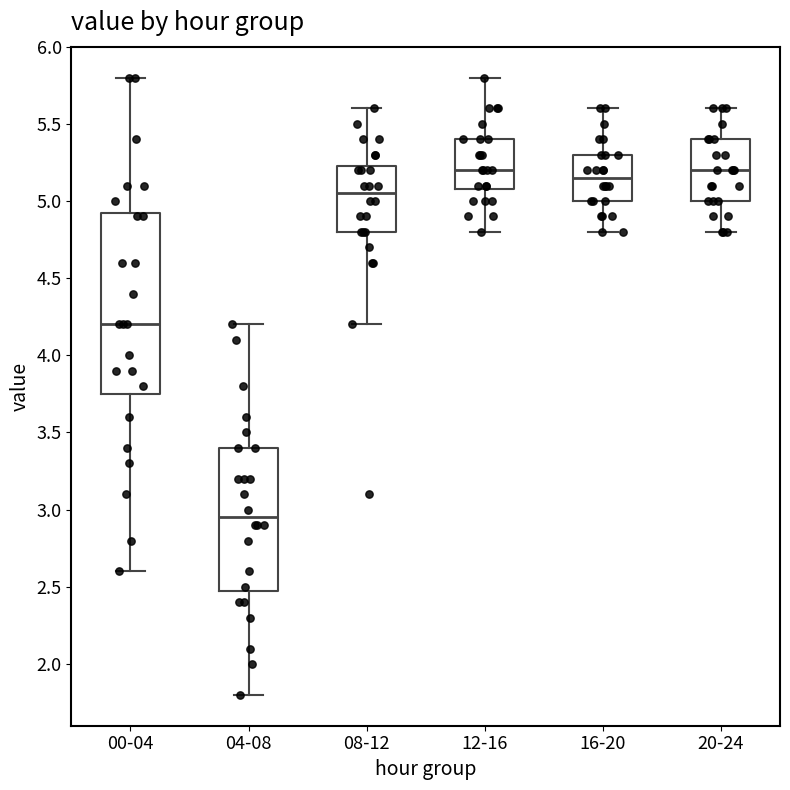

Where does the median line of the box for 20-24 sit on the y-axis? The values are not printed on the chart, so give them approximately, as read against the axis.

5.20